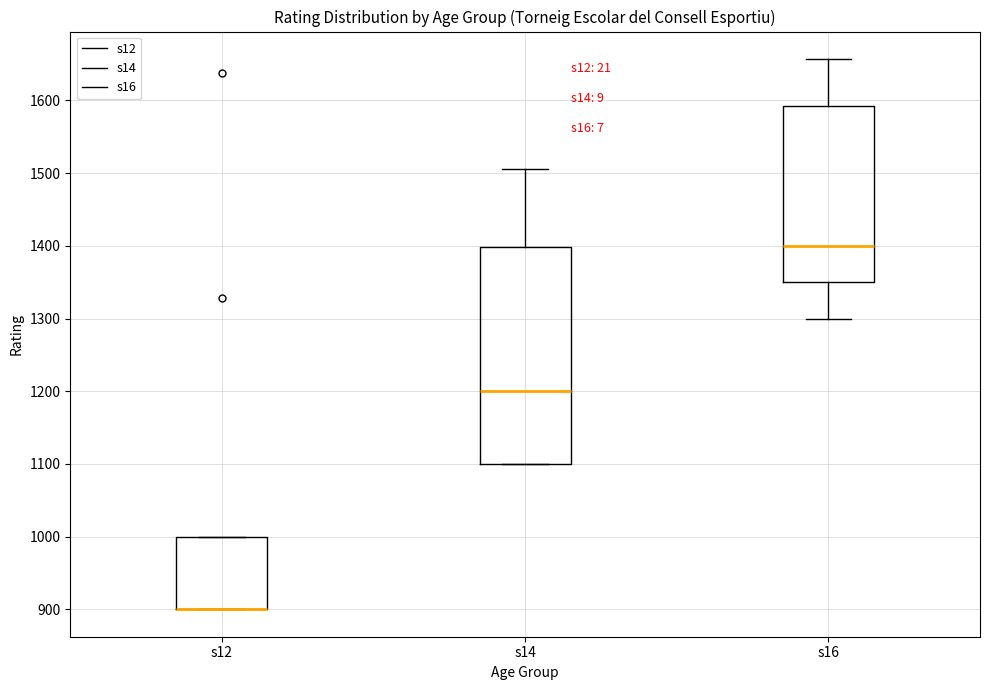

Where is the upper edge of the box for s12 on the y-axis? The values are not printed on the chart, so give them approximately, as read against the axis.

1000